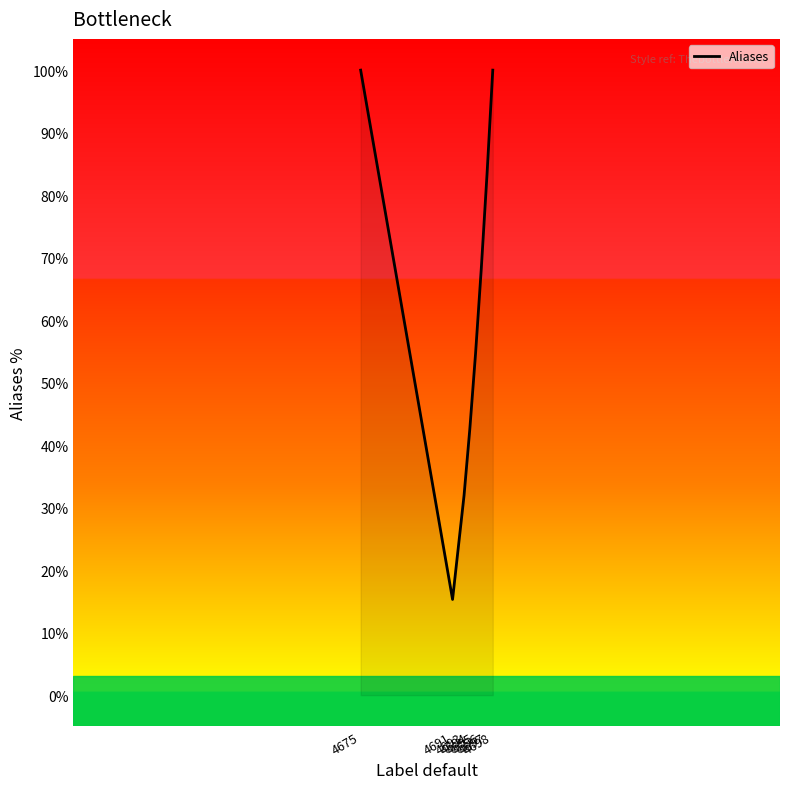

Is it true that the value at 4696 is 68.2?

True